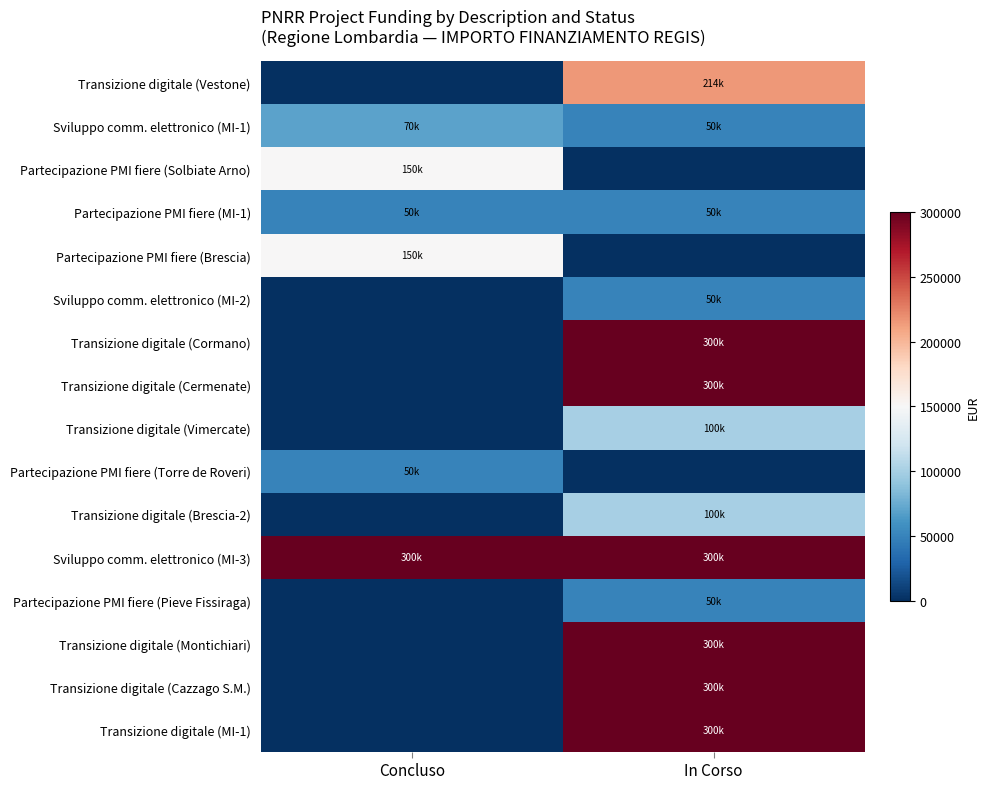

Reading left to right, extract all data points from this chart.

Transizione digitale (Vestone): Concluso=0	In Corso=214800
Sviluppo comm. elettronico (MI-1): Concluso=70000	In Corso=50000
Partecipazione PMI fiere (Solbiate Arno): Concluso=150000	In Corso=0
Partecipazione PMI fiere (MI-1): Concluso=50000	In Corso=50000
Partecipazione PMI fiere (Brescia): Concluso=150000	In Corso=0
Sviluppo comm. elettronico (MI-2): Concluso=0	In Corso=50000
Transizione digitale (Cormano): Concluso=0	In Corso=300000
Transizione digitale (Cermenate): Concluso=0	In Corso=300000
Transizione digitale (Vimercate): Concluso=0	In Corso=100000
Partecipazione PMI fiere (Torre de Roveri): Concluso=50000	In Corso=0
Transizione digitale (Brescia-2): Concluso=0	In Corso=100000
Sviluppo comm. elettronico (MI-3): Concluso=300000	In Corso=300000
Partecipazione PMI fiere (Pieve Fissiraga): Concluso=0	In Corso=50000
Transizione digitale (Montichiari): Concluso=0	In Corso=300000
Transizione digitale (Cazzago S.M.): Concluso=0	In Corso=300000
Transizione digitale (MI-1): Concluso=0	In Corso=300000